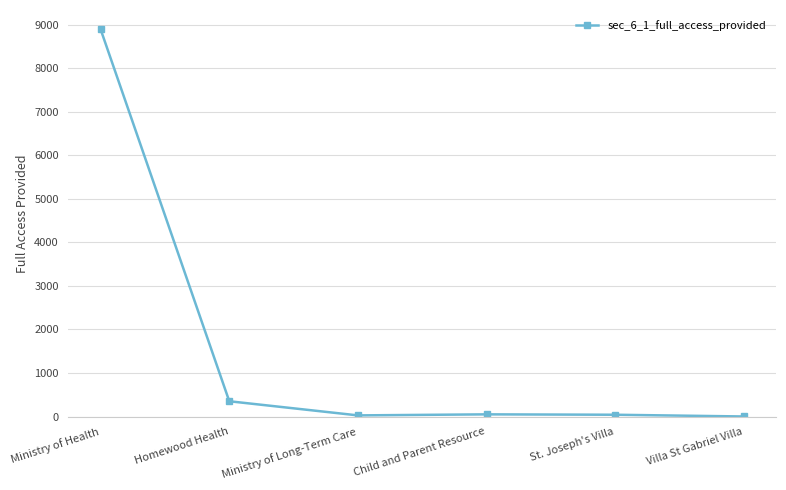

What is the difference between the values at Child and Parent Resource and Villa St Gabriel Villa?

49